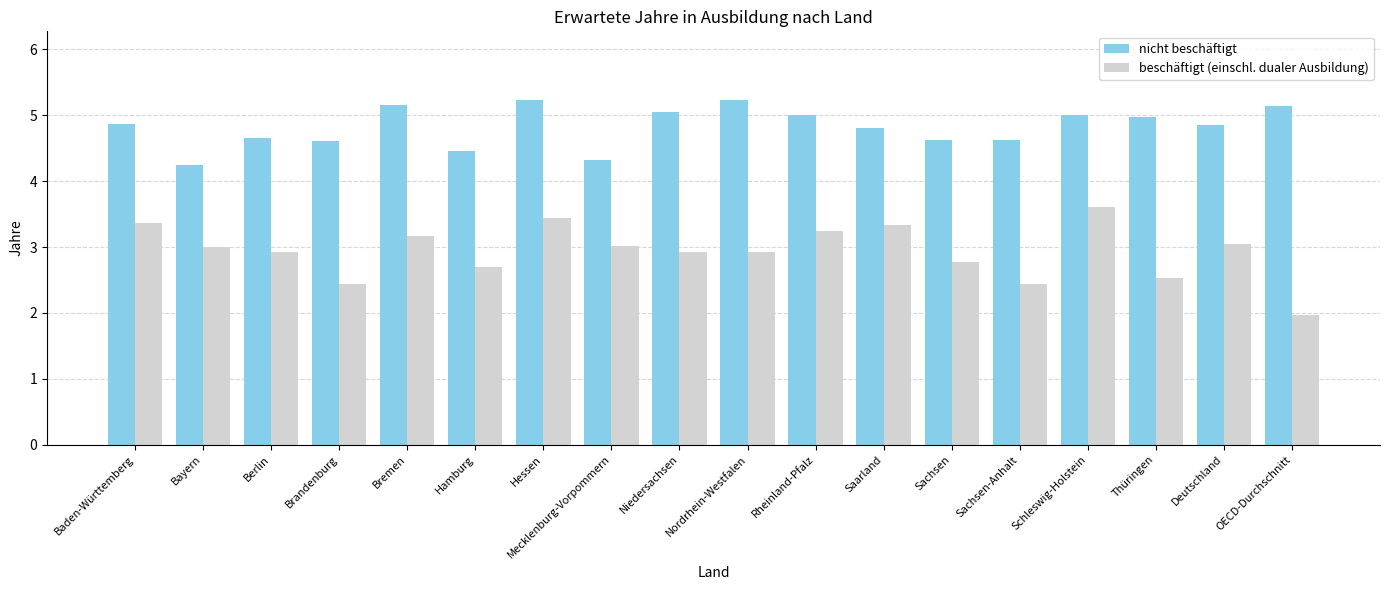

What is the greatest value displayed?

5.2